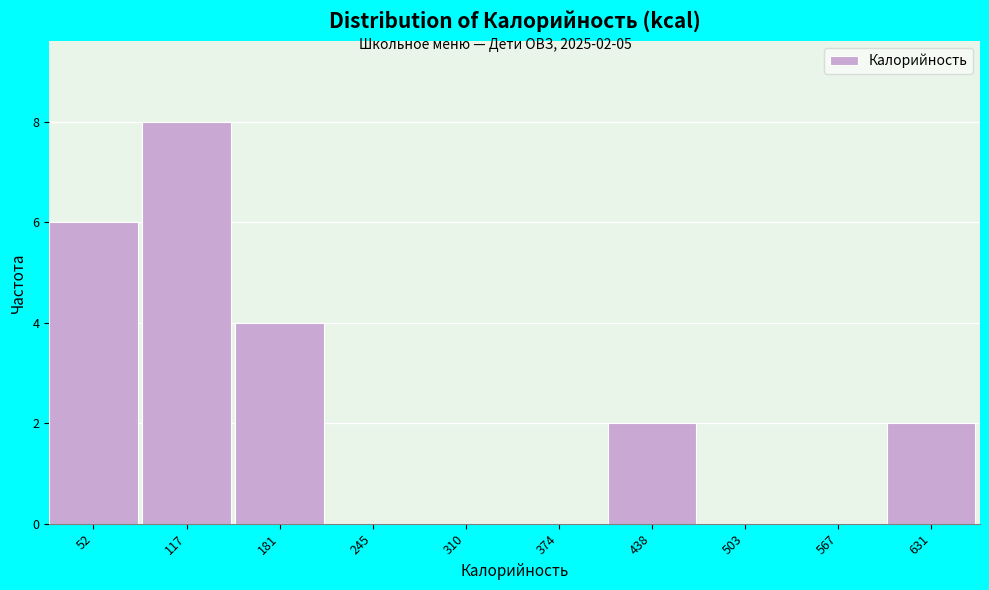

Reading left to right, list all the values displayed in this chart.

52=6	117=8	181=4	245=0	310=0	374=0	438=2	503=0	567=0	631=2